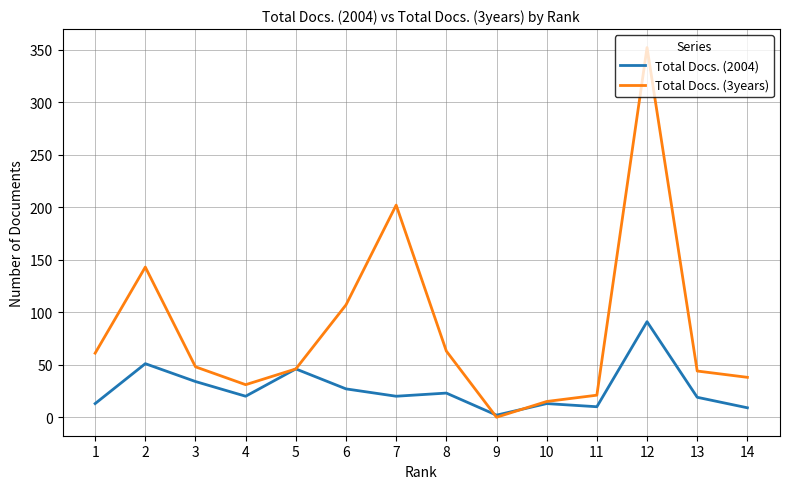

Which label corresponds to the largest value in the chart?

12